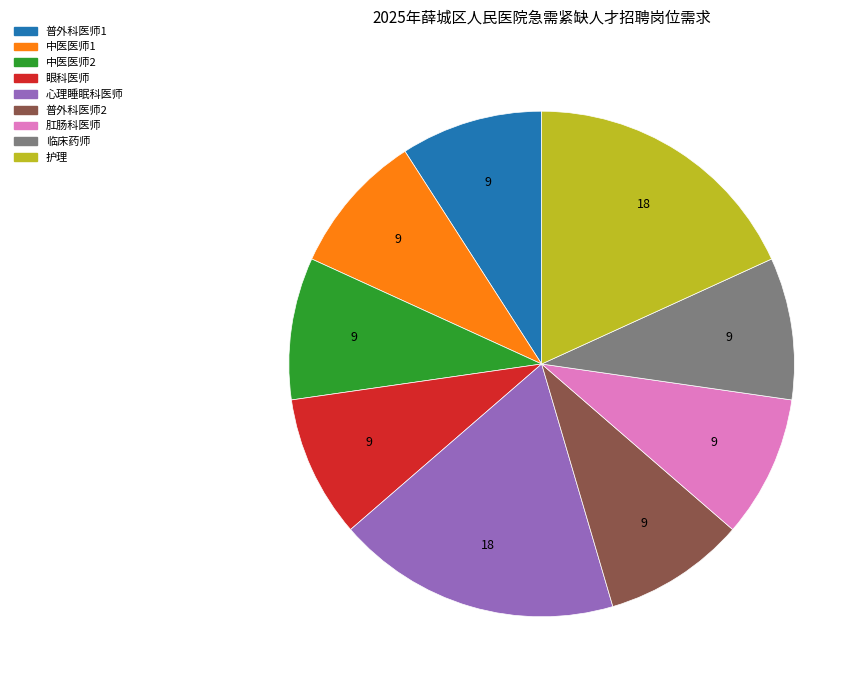

Is there a majority slice in this chart?

No